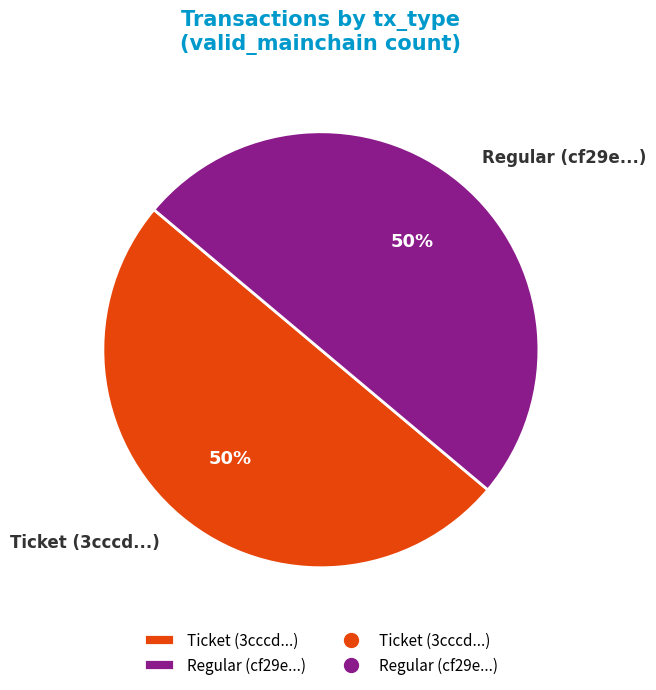

Do Ticket (3cccd...) and Regular (cf29e...) together represent more than half of the pie?

Yes